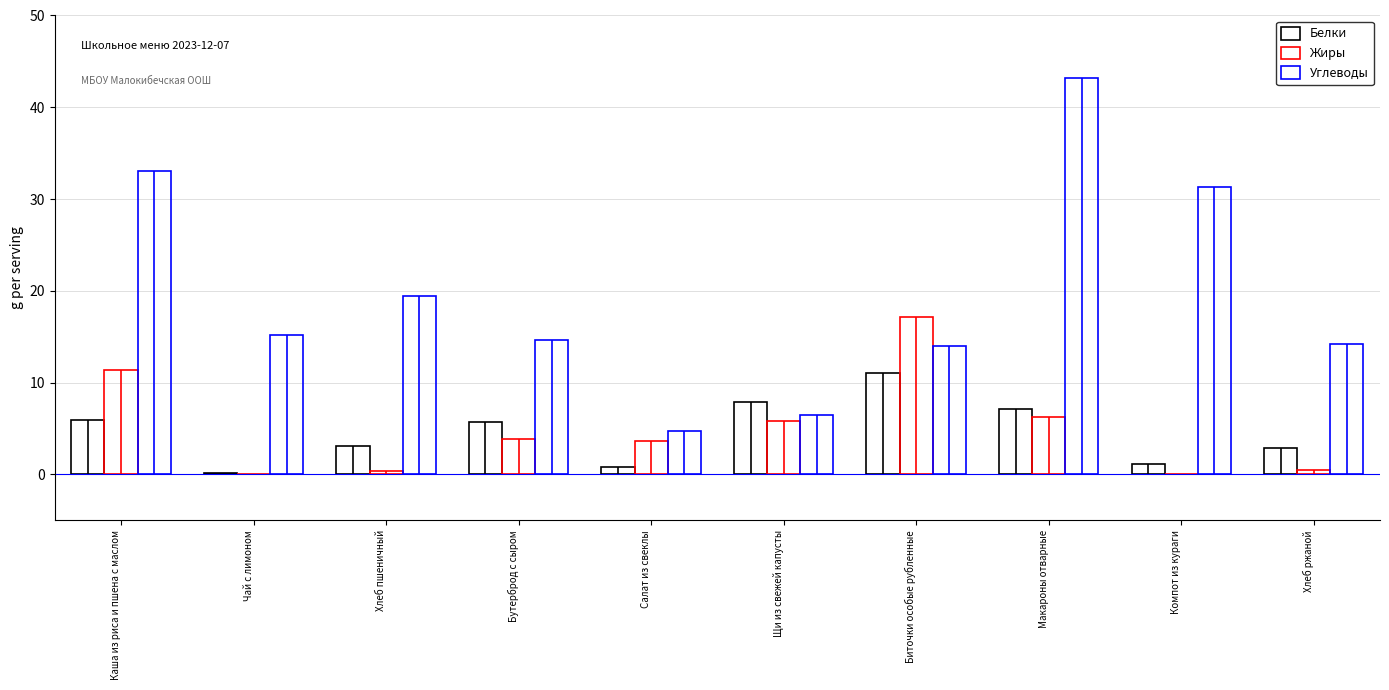

List the labels in order of Углеводы value, largest first.

Макароны отварные, Каша из риса и пшена с маслом, Компот из кураги, Хлеб пшеничный, Чай с лимоном, Бутерброд с сыром, Хлеб ржаной, Биточки особые рубленные, Щи из свежей капусты, Салат из свеклы